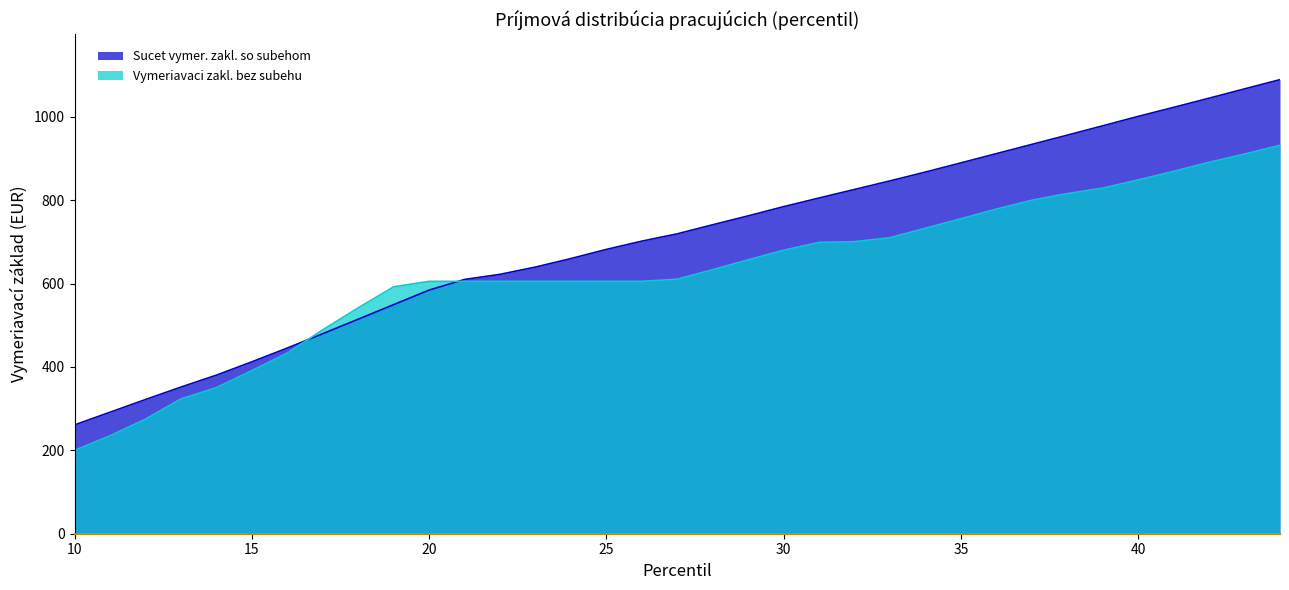

Which category has the highest value in the Sucet vymer. zakl. so subehom series?

44